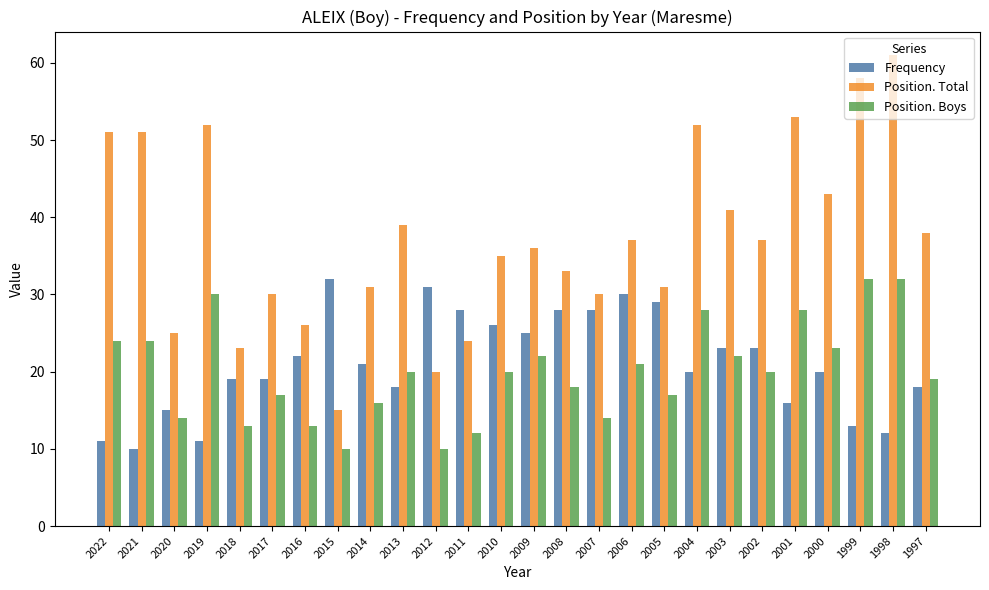

What is the value of the Position. Total bar at the 22nd from the left?

53